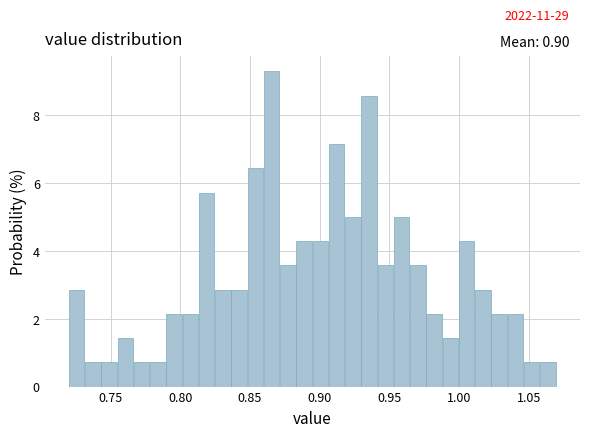

Around what value on the x-axis is the tallest bar? Give the approximate position of its centre, as read against the axis.

0.865